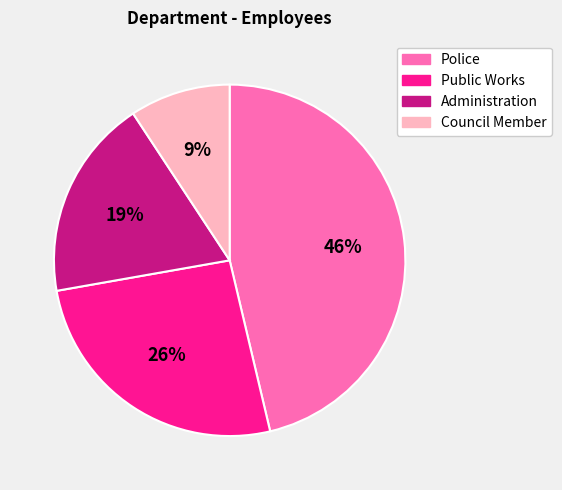

To the nearest percent, what is the difference between the Public Works and Council Member slice percentages?

17%